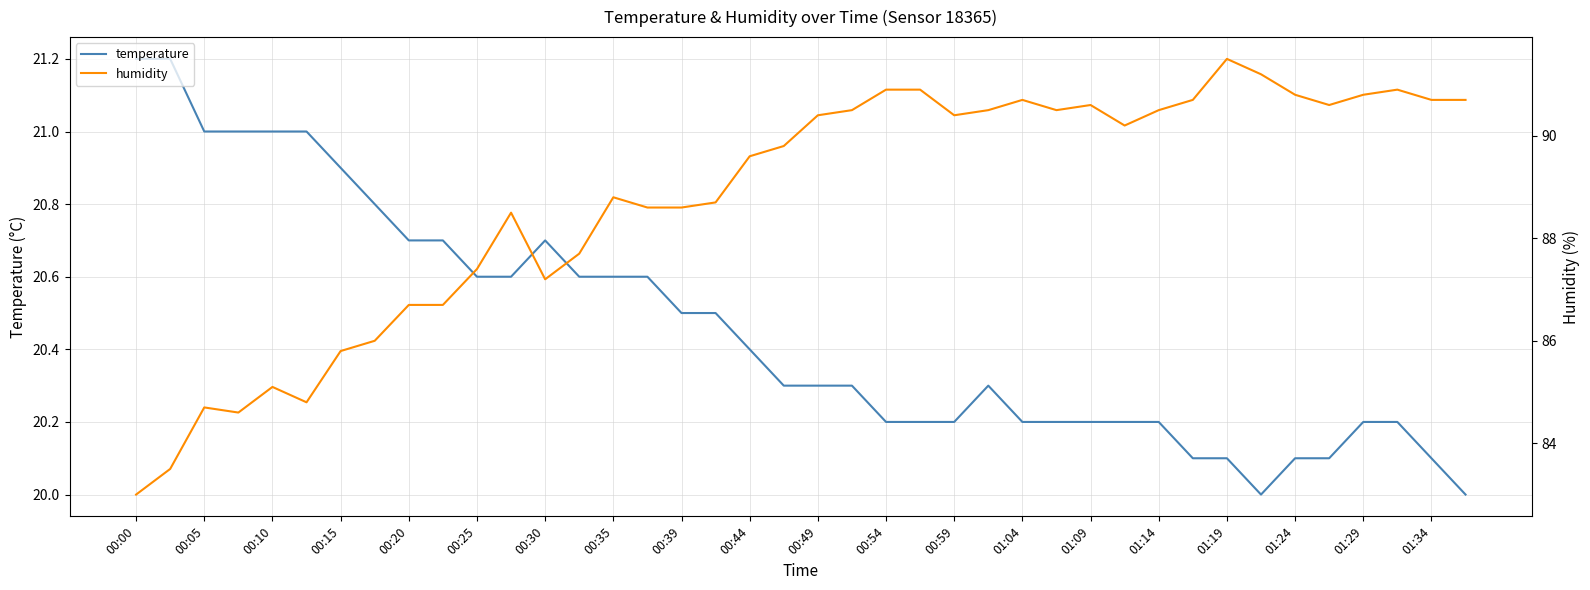

What is the greatest value displayed?

91.5